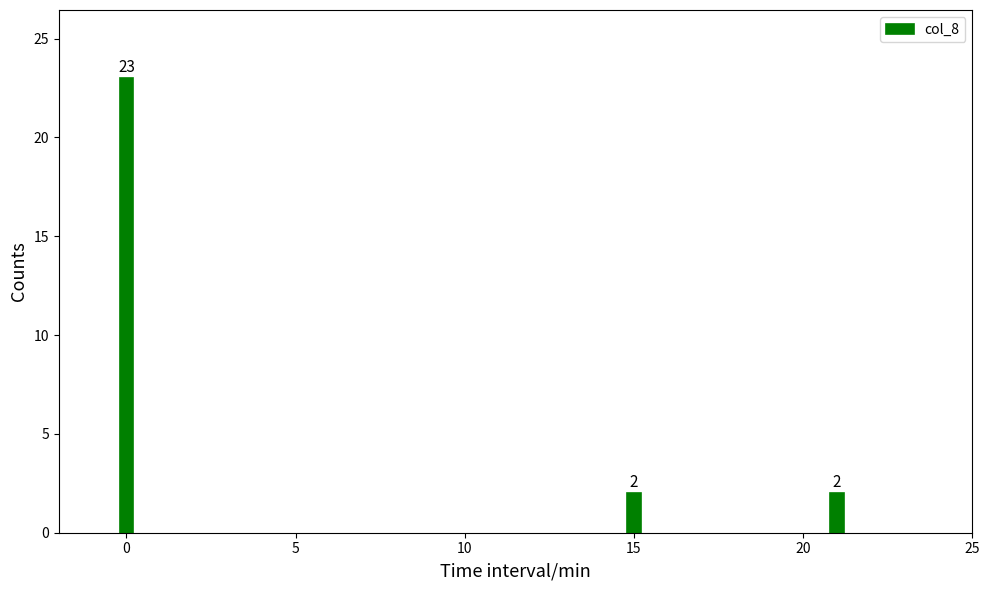

Reading left to right, what are all the values shown in this chart?

23	2	2